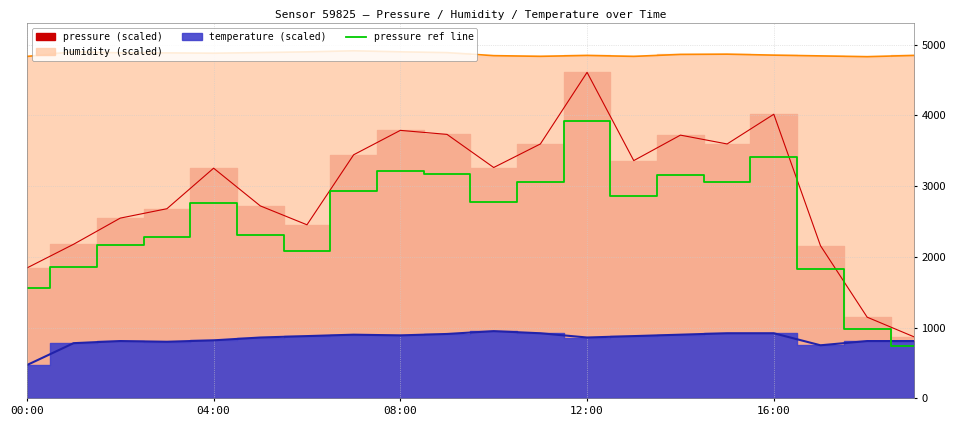

What is the average value?

2505.9